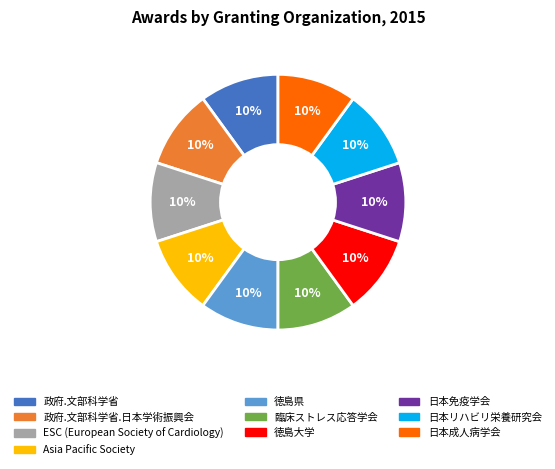

Is there any slice that represents more than half of the pie?

No